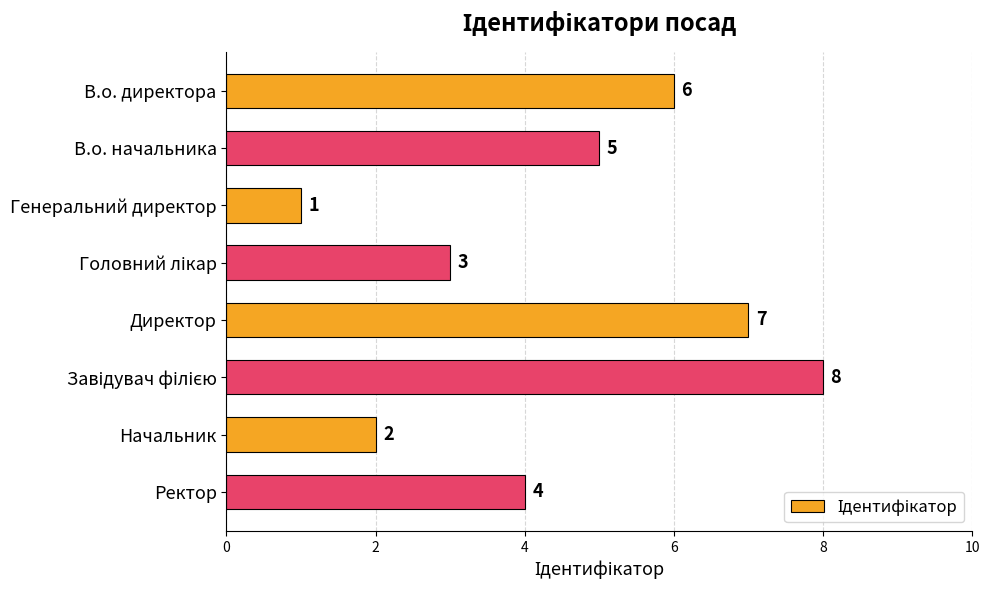

How many values are below 5?

4